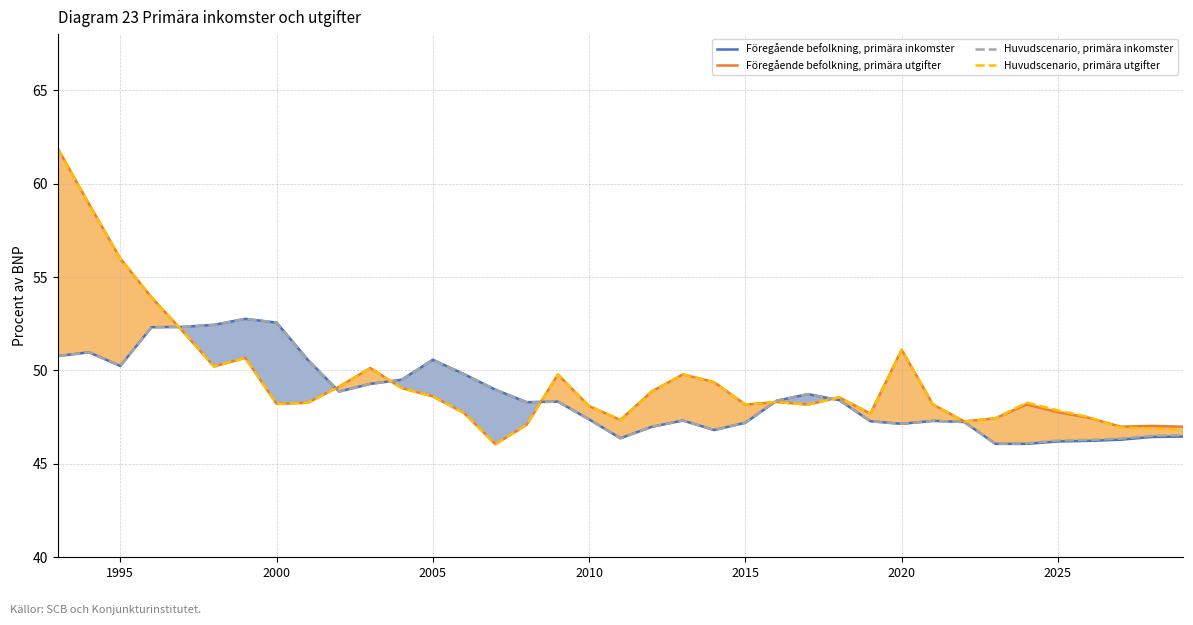

What is the total value across all series at 9?

196.0